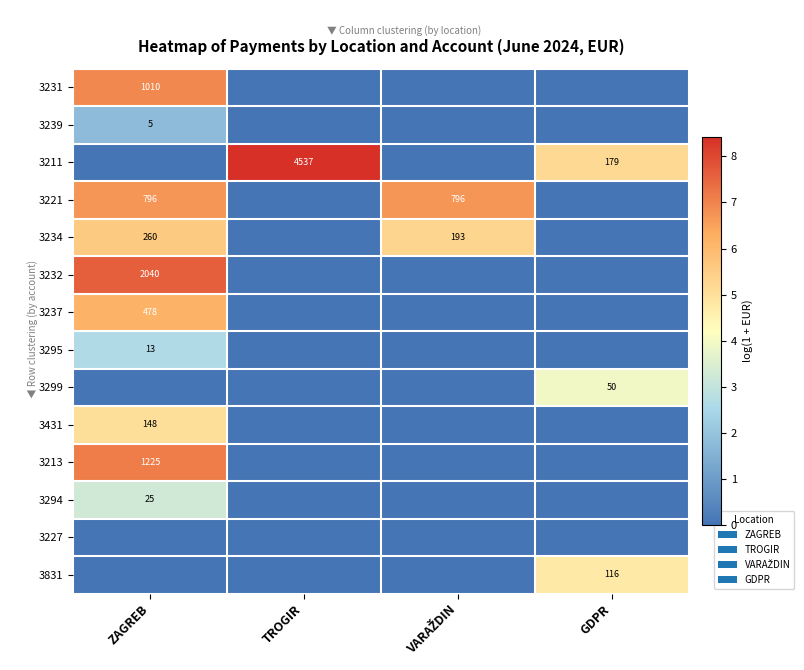

The value of 3211 at GDPR is 96. True or false?

False